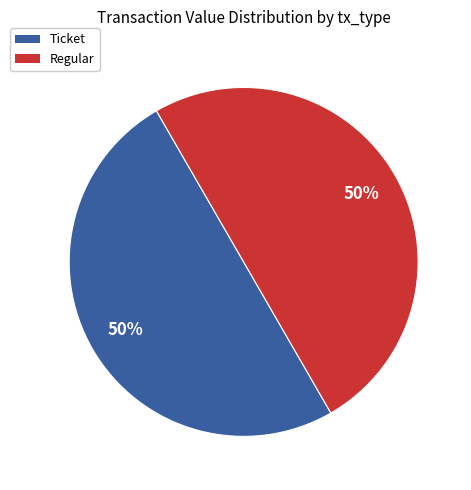

To the nearest percent, what is the average slice percentage?

50%